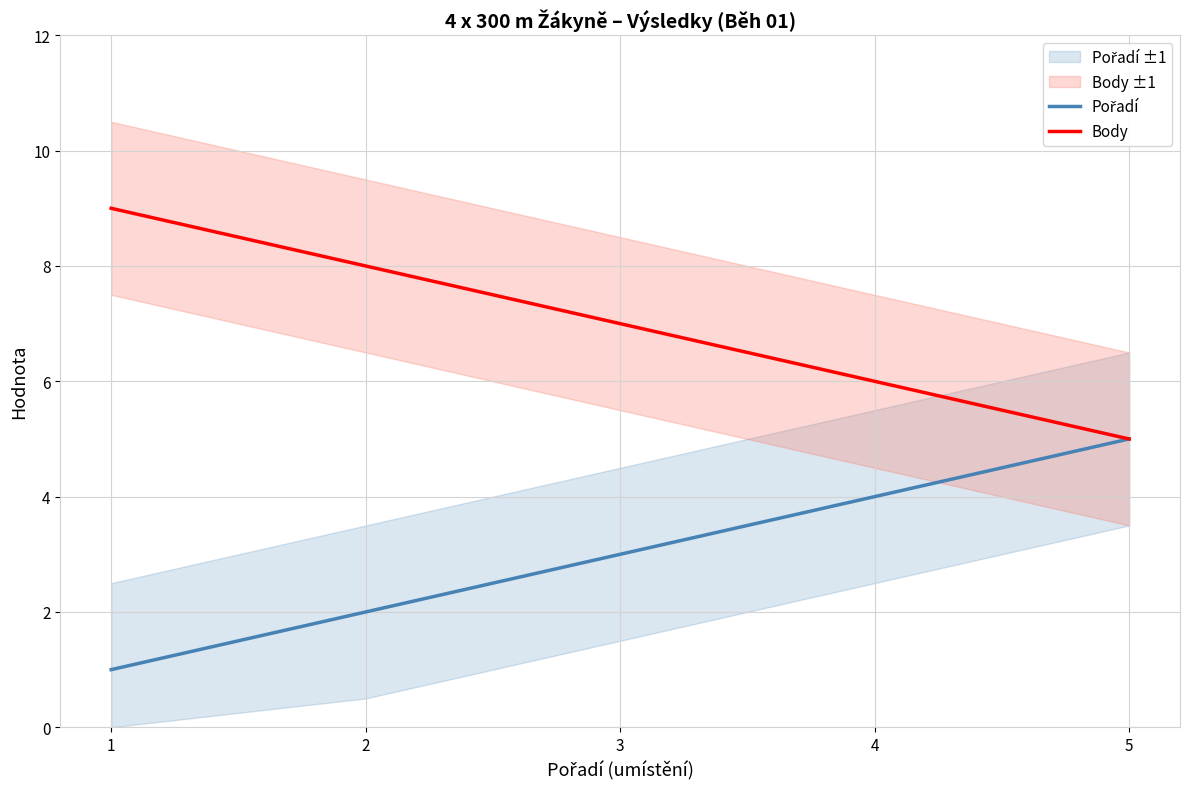

Is the value of Pořadí at 2 greater than the value of Body at 4?

No